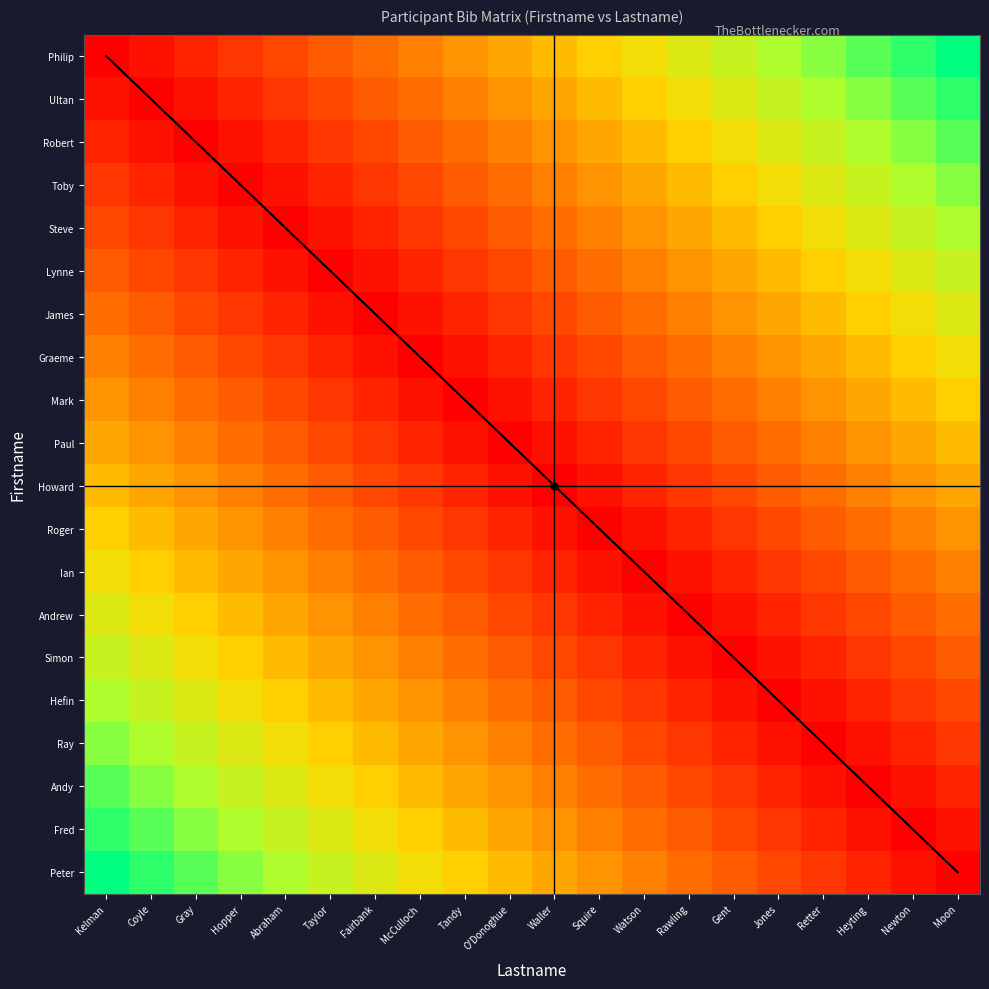

At how many categories does at least one series exceed 7?

20